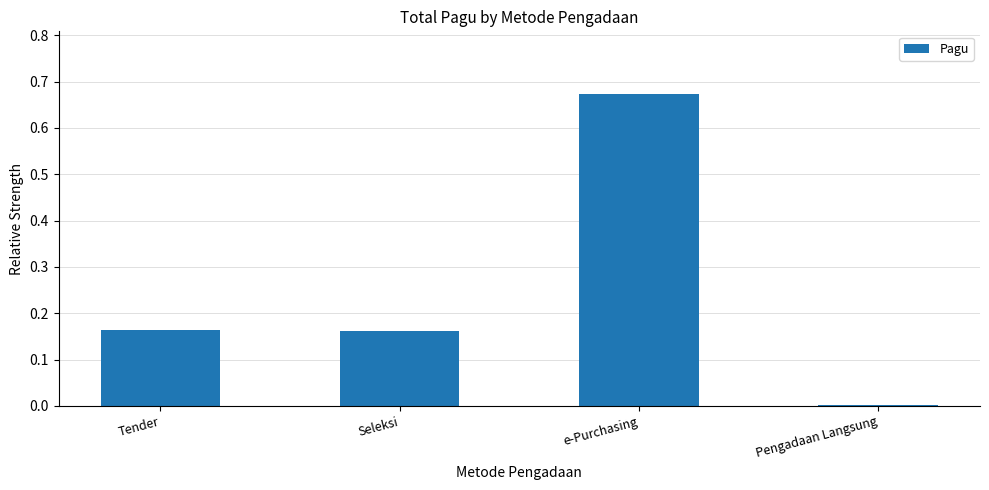

What is the sum of all values?

1.0